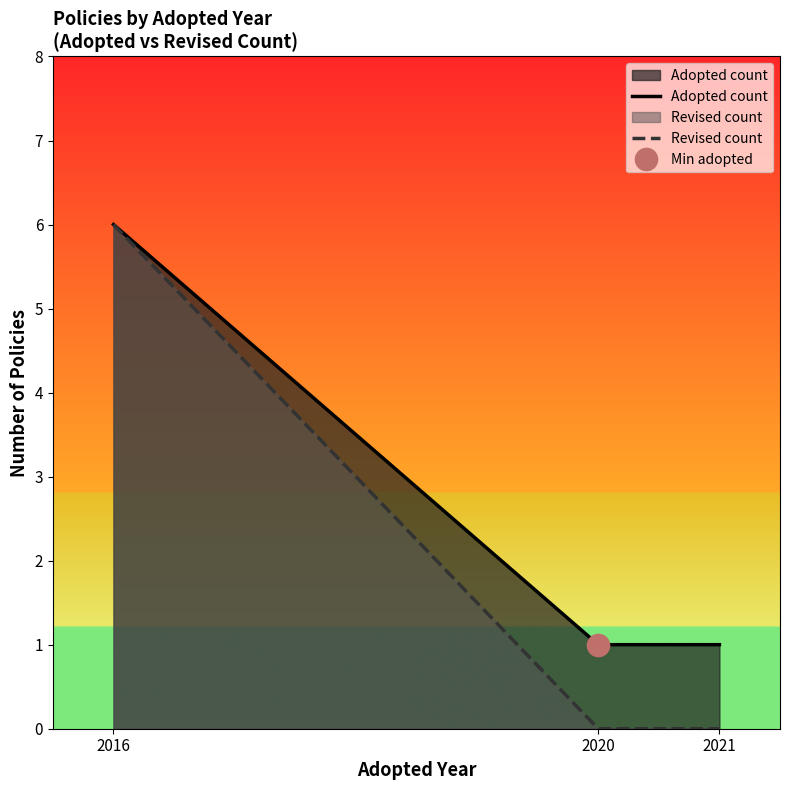

Is it true that Revised count equals -2 at 2020?

False